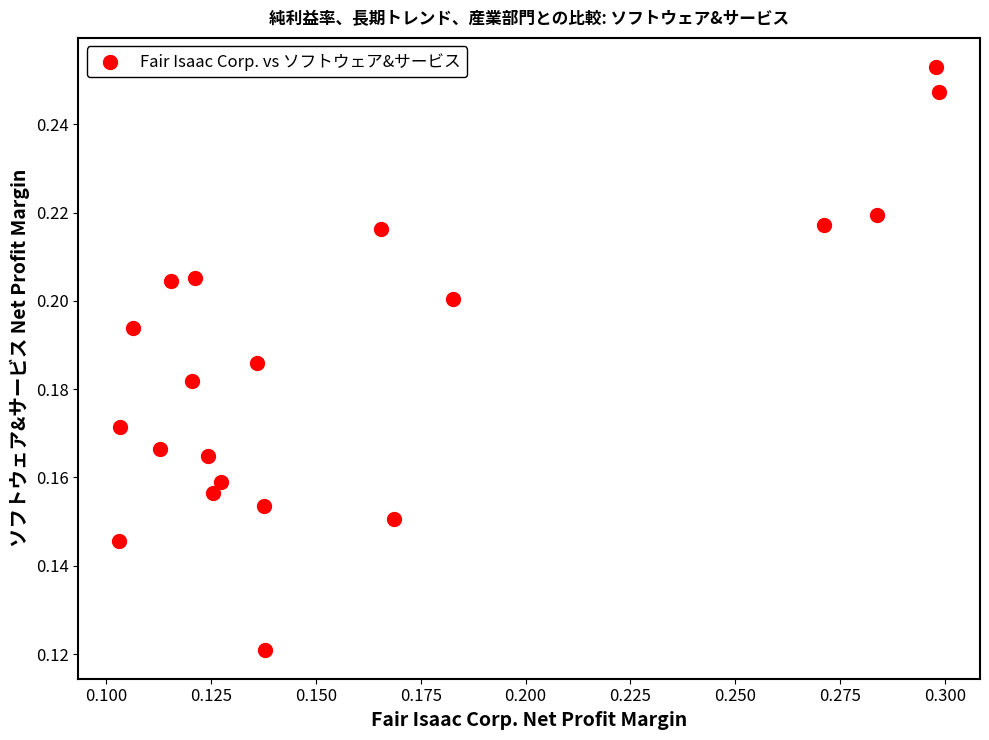

Count the number of points in this scatter plot.

20